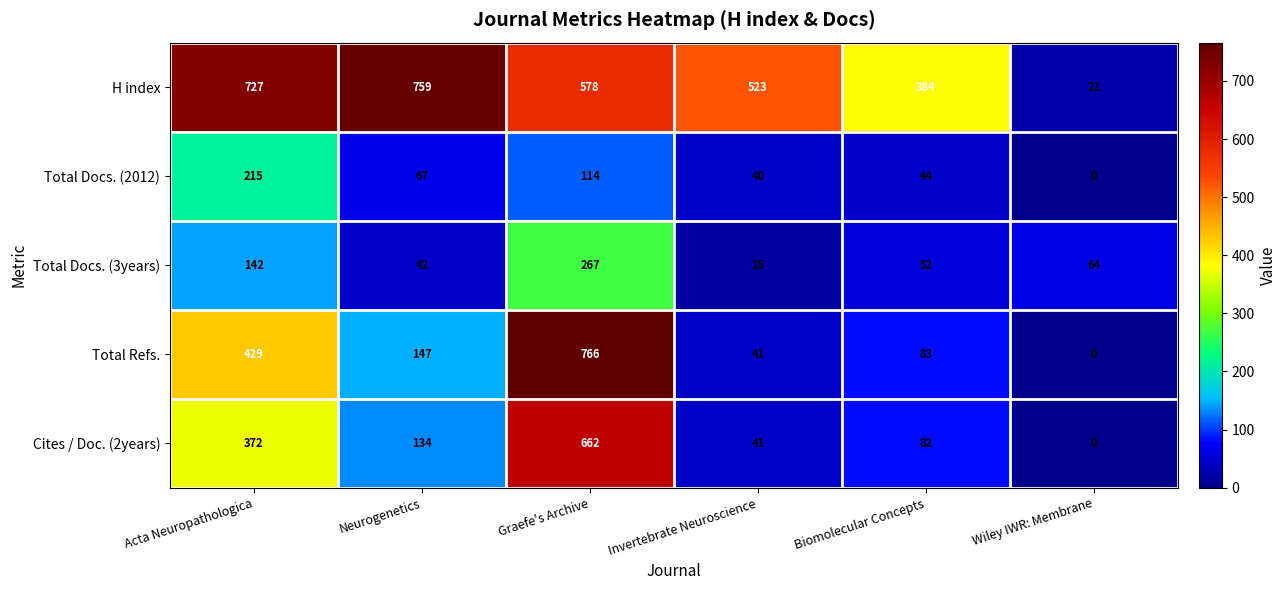

Which series changed the most between Neurogenetics and Biomolecular Concepts?

H index